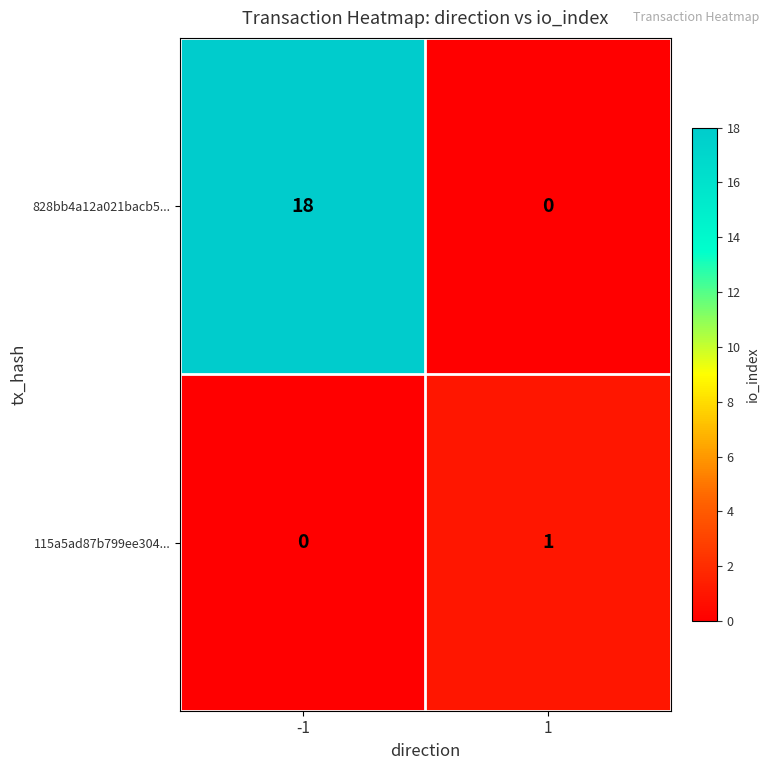

Reading left to right, transcribe all the data shown in this chart.

828bb4a12a021bacb5...: 18	0
115a5ad87b799ee304...: 0	1